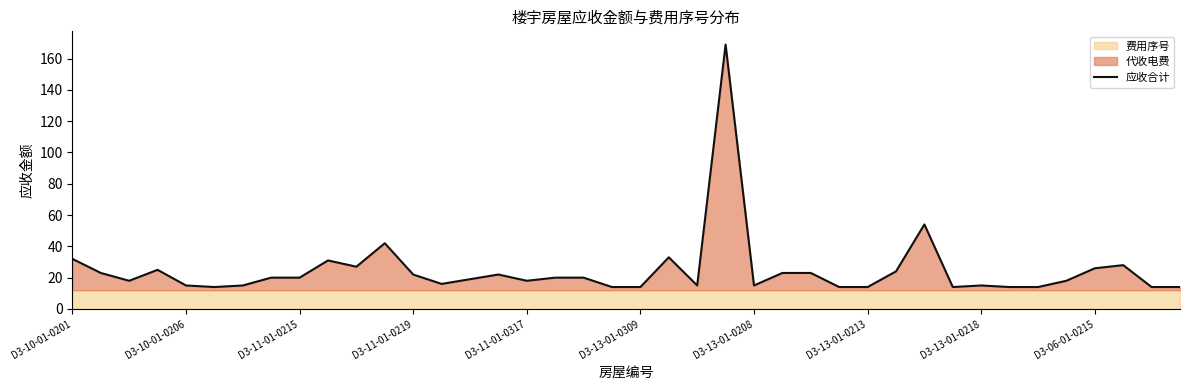

What is the value of the 13th point from the left?

22